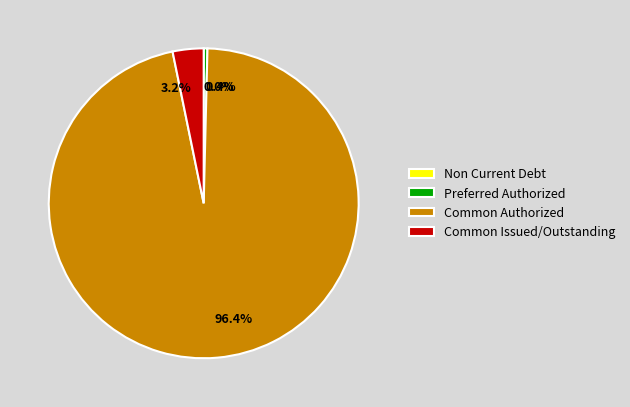

Which slice is the largest?

Common Authorized